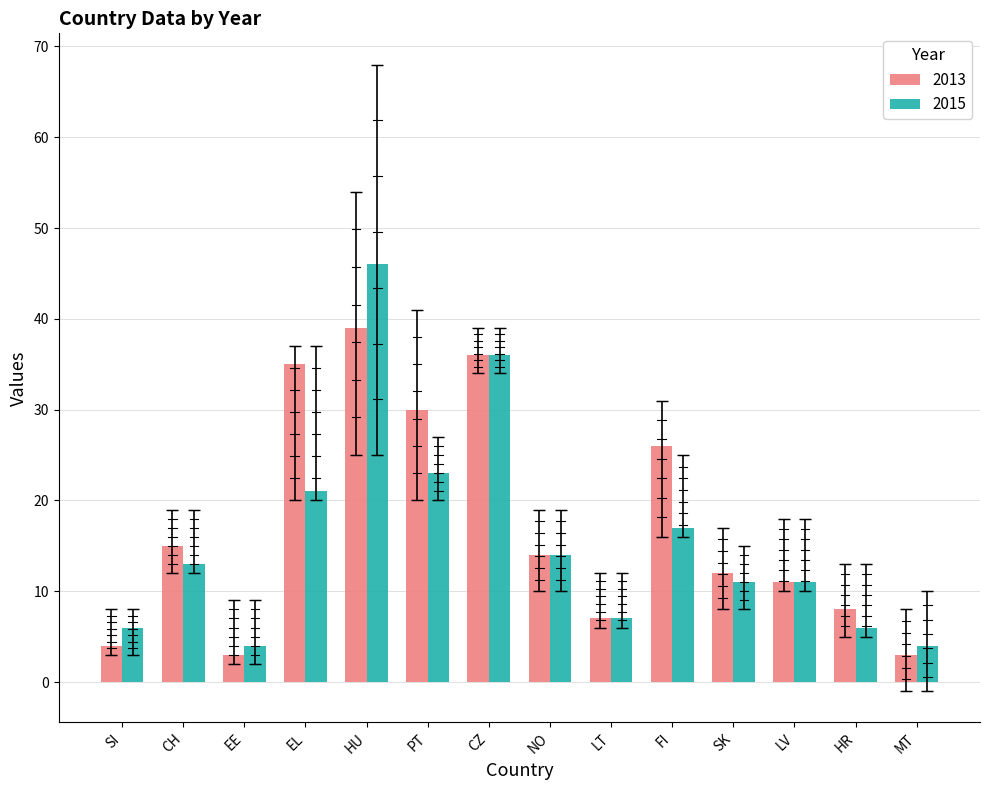

Which label corresponds to the largest value in the chart?

HU